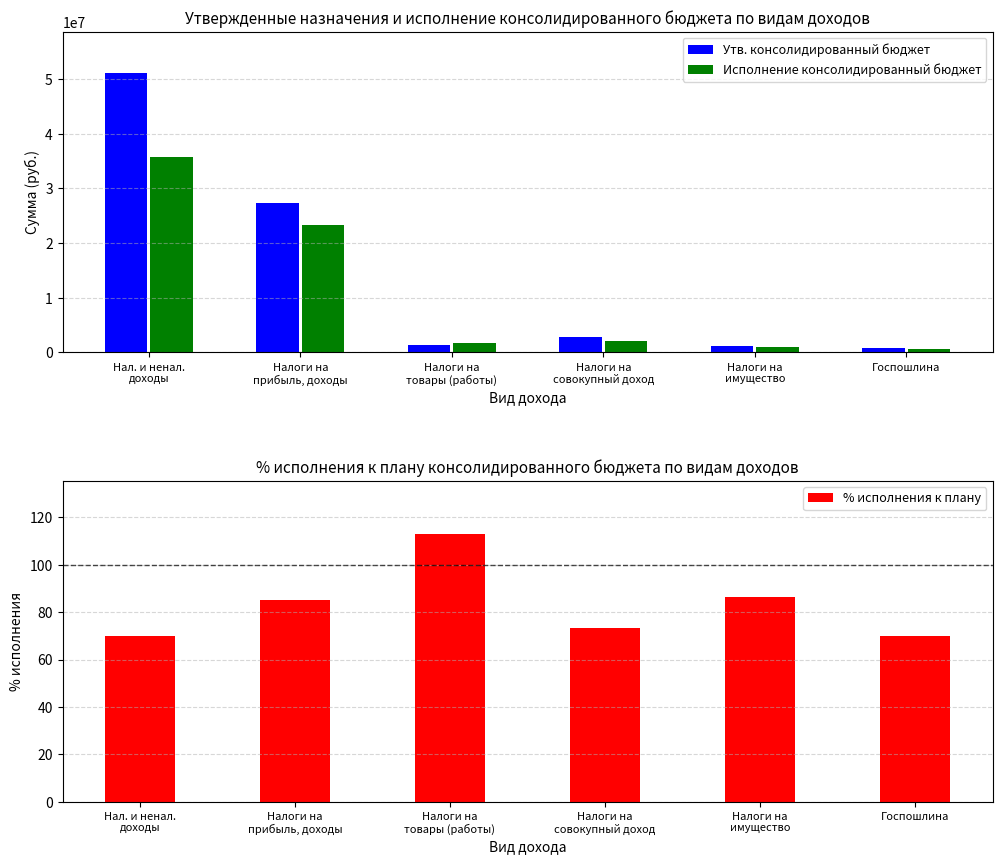

Which series changed the most between Налоги на
совокупный доход and Налоги на
имущество?

Утв. консолидированный бюджет